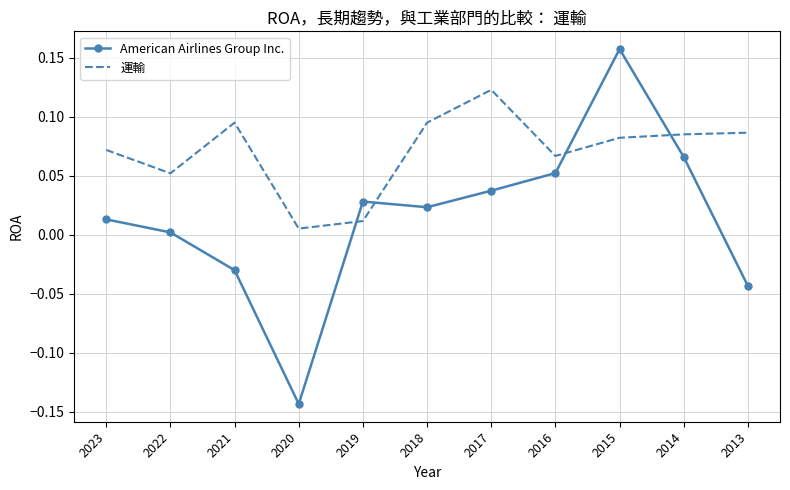

What is the difference between the maximum and minimum values in the American Airlines Group Inc. series?

0.3